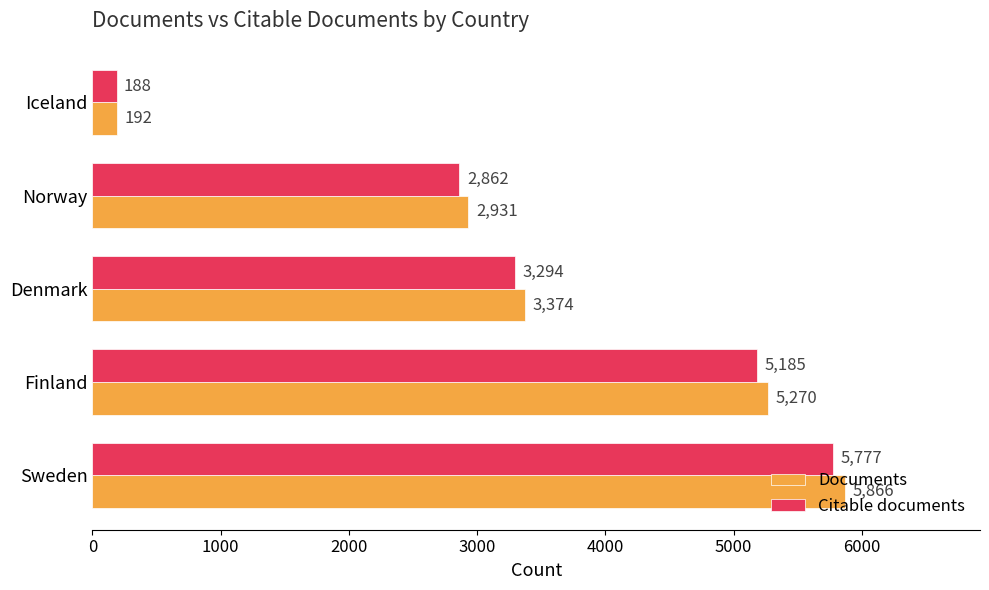

Which series has the largest total across all categories?

Documents